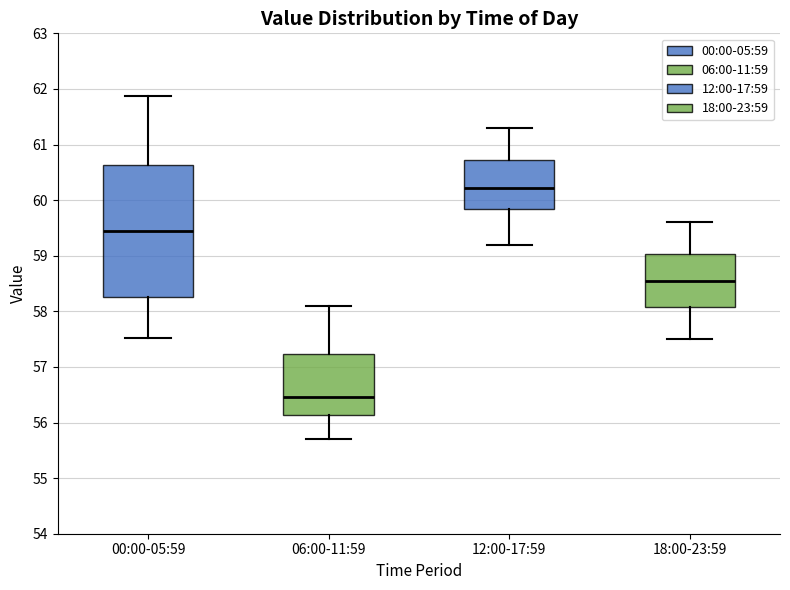

Where does the lower whisker of the box for 00:00-05:59 end on the y-axis? The values are not printed on the chart, so give them approximately, as read against the axis.

57.5